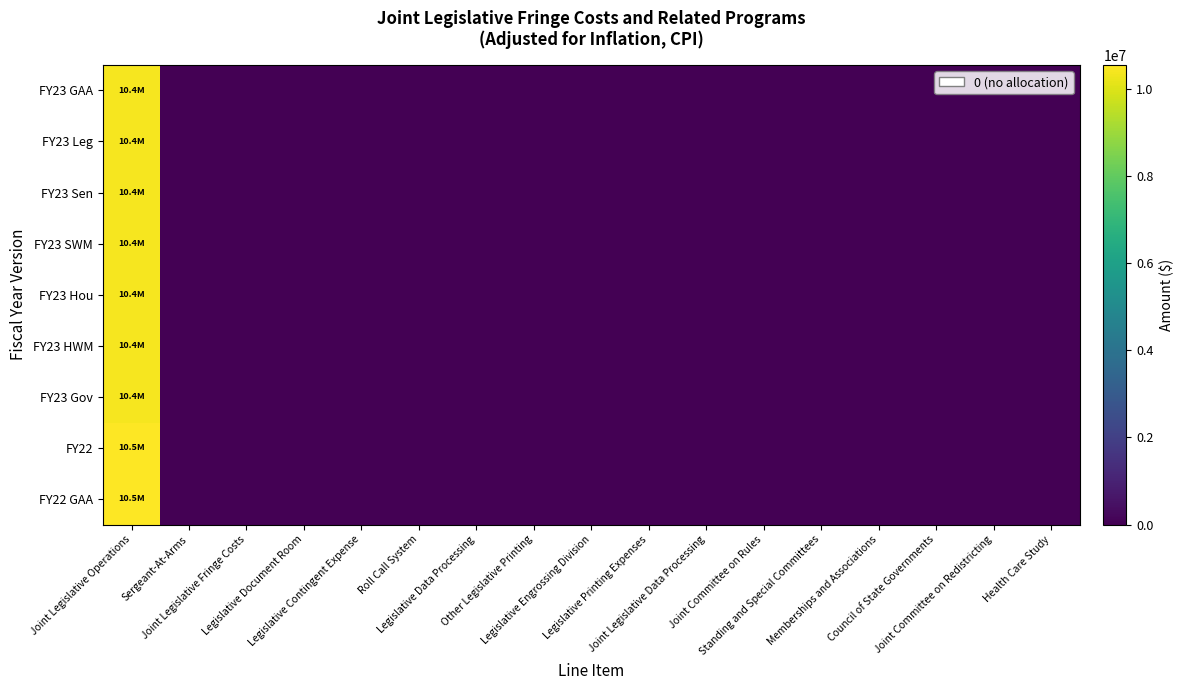

At which category does the chart reach its minimum across all series?

Sergeant-At-Arms